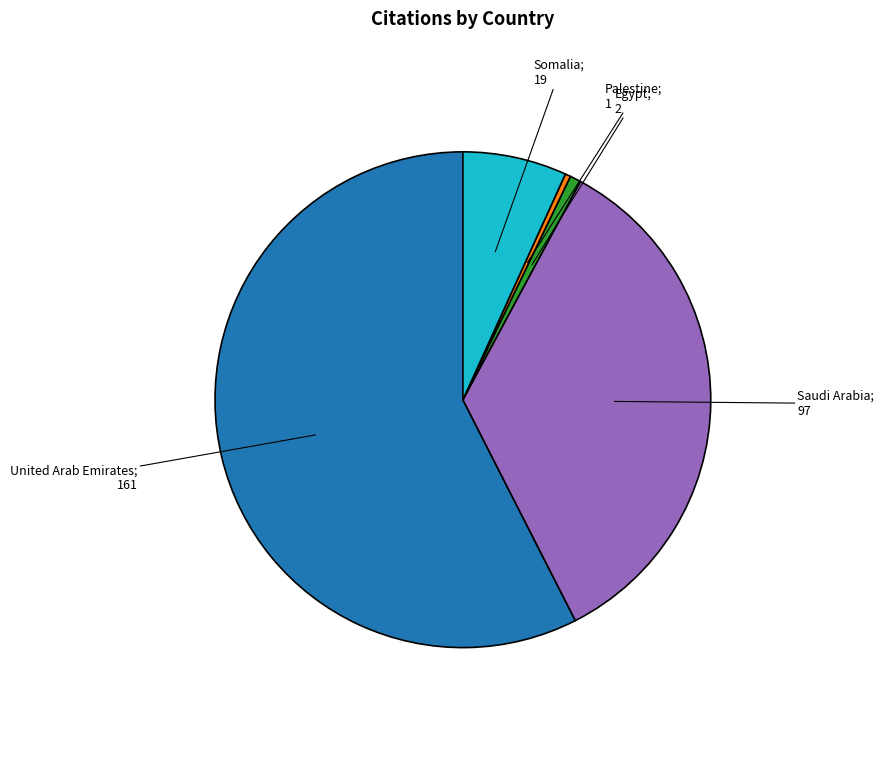

Is there any slice that represents more than half of the pie?

Yes